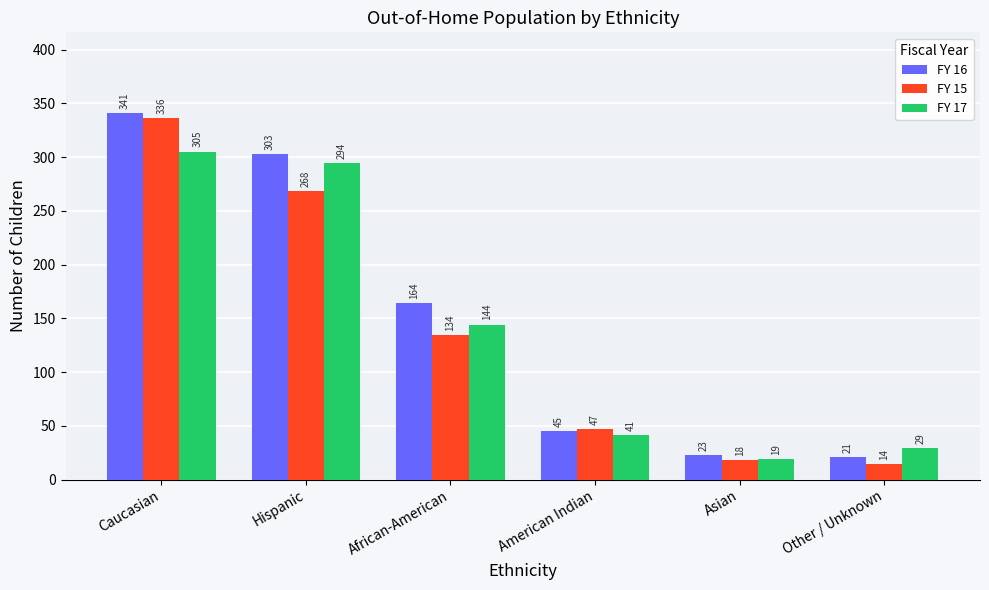

How many bars are there in total?

18